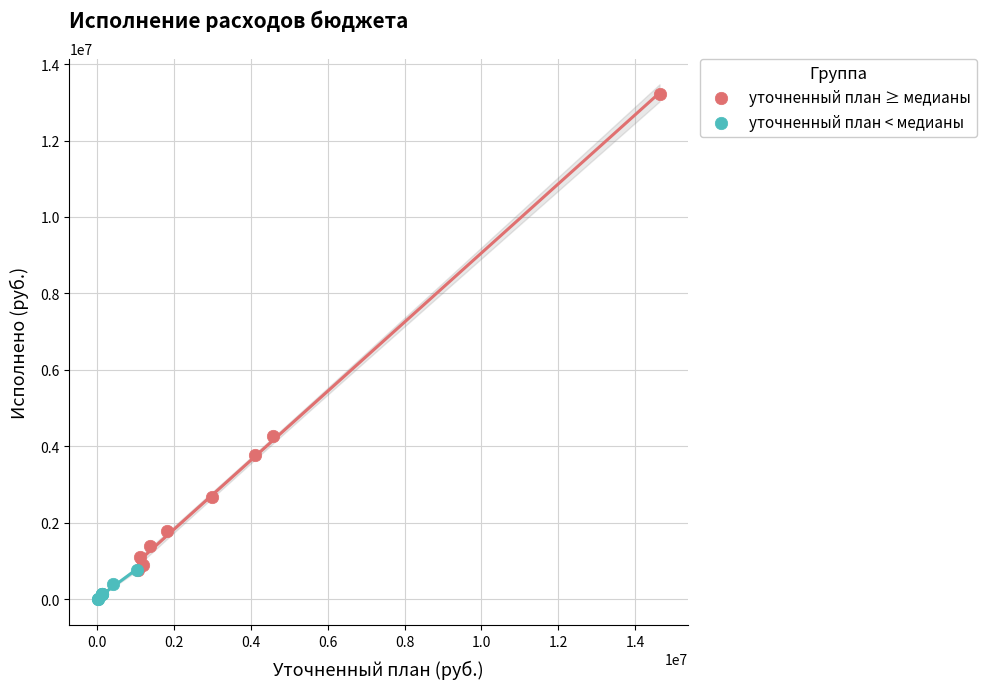

Which series has the widest spread of Y values?

уточненный план ≥ медианы